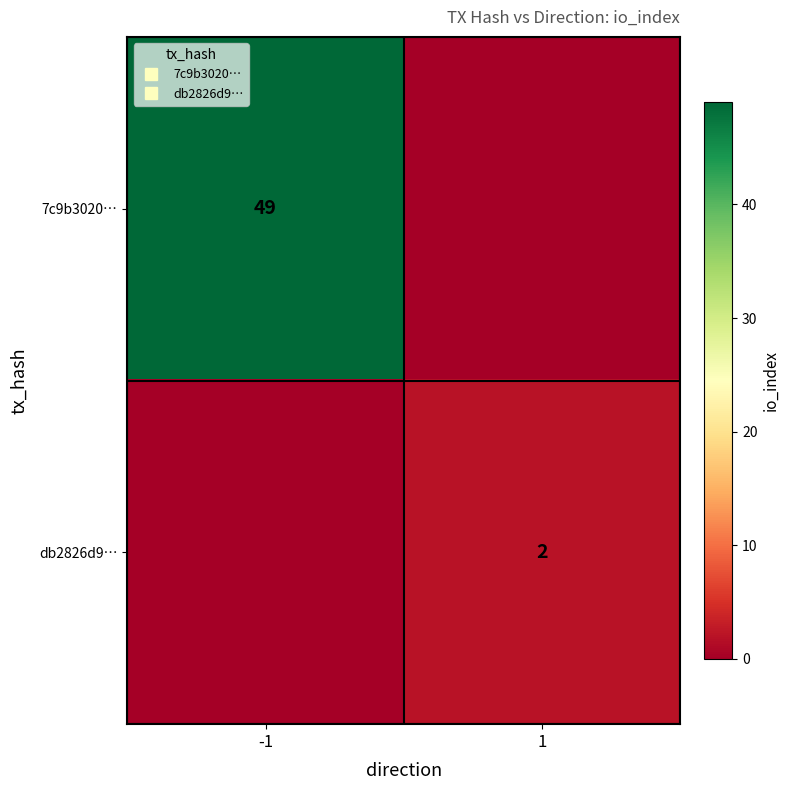

Which series has the widest spread of values?

7c9b3020…